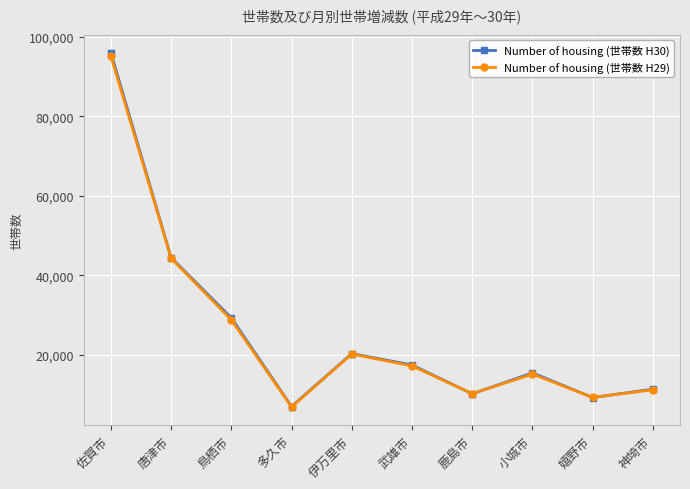

Which series has the widest spread of values?

Number of housing (世帯数 H30)